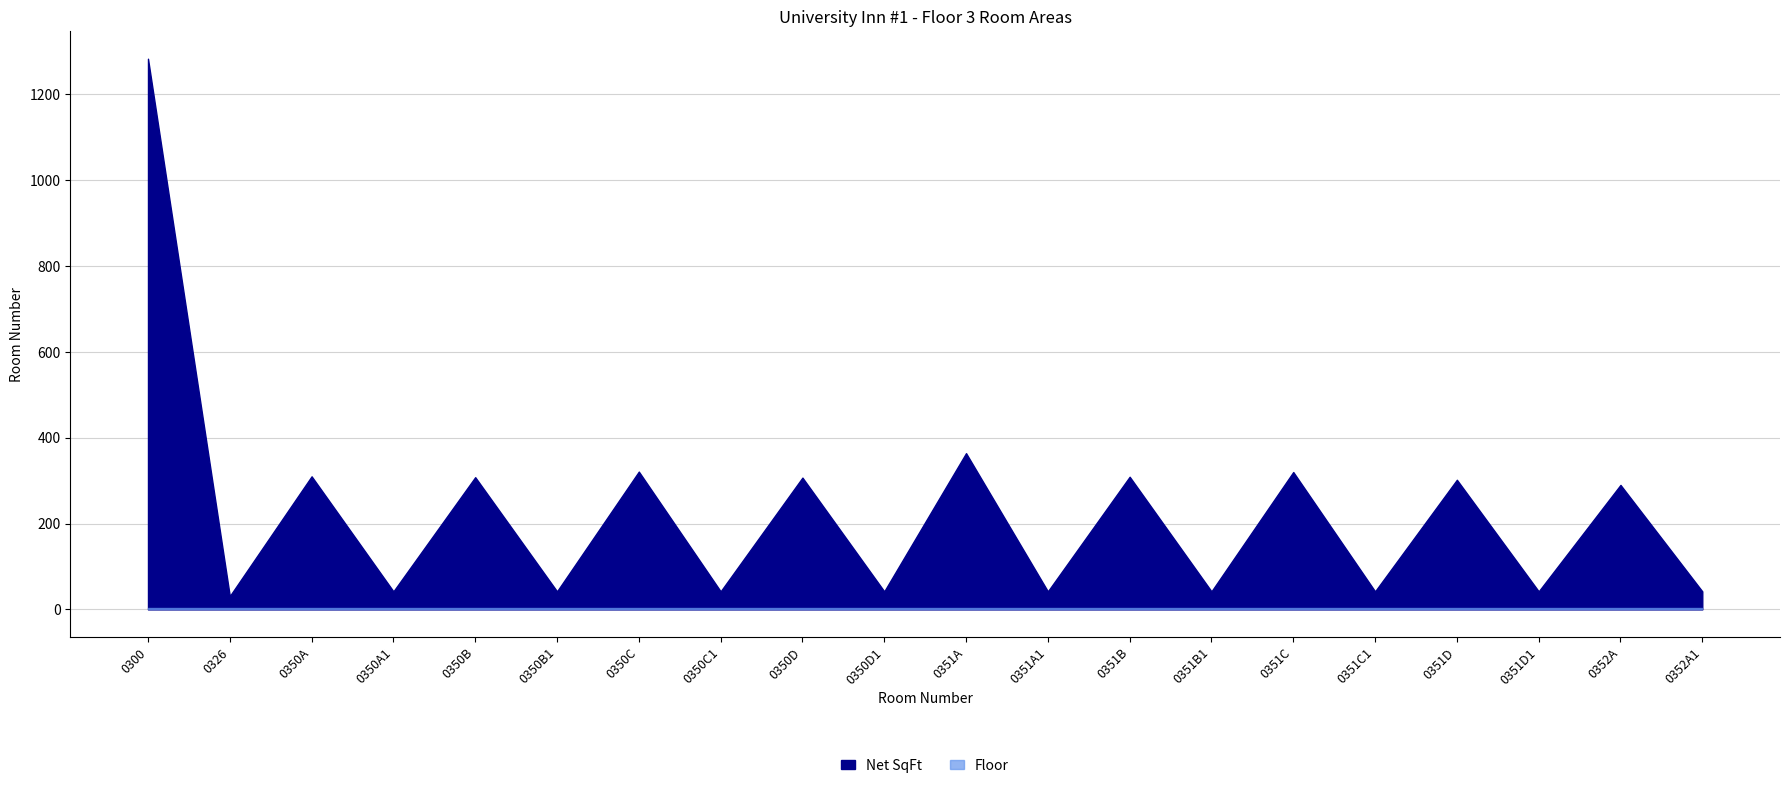

At which label does Net SqFt reach its minimum?

0326